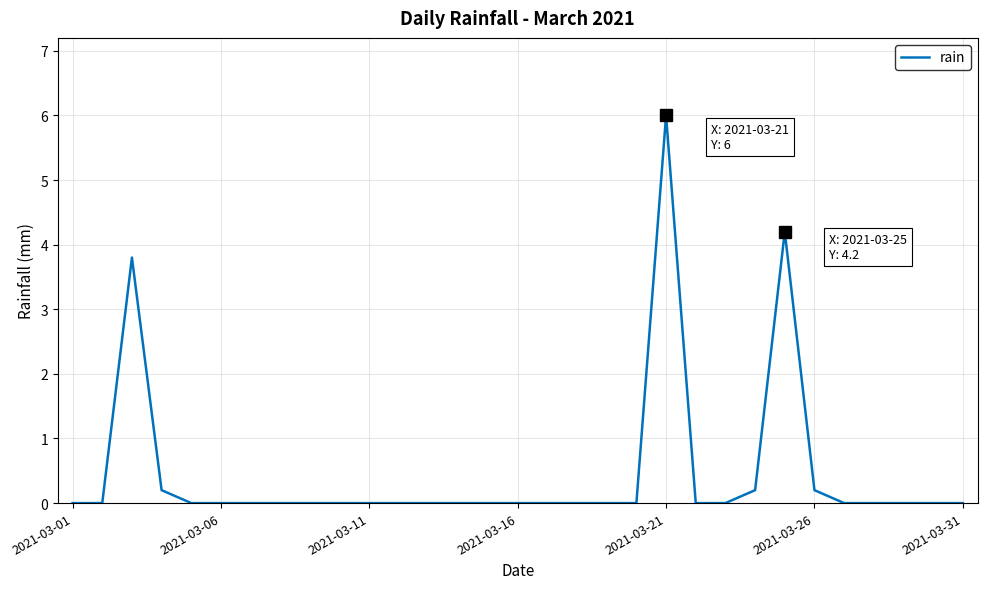

What is the greatest value displayed?

6.0